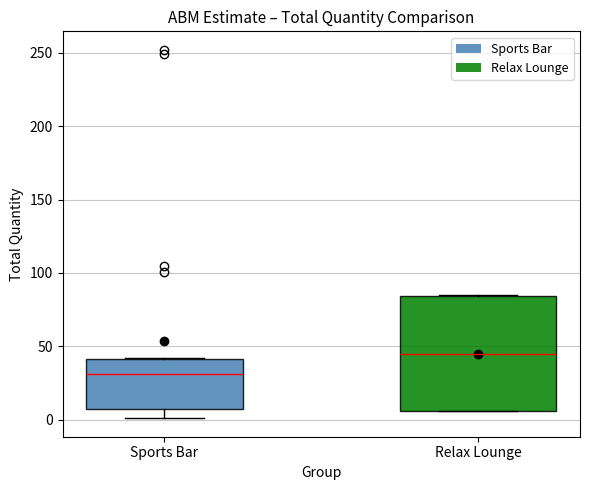

Reading left to right, read every box against the y-axis: the position of its median line, the range the box covers, and the ends of its whiskers. The values are not printed on the chart, so give them approximately, as read against the axis.

Sports Bar: median 30, box 5 to 40, whiskers 0 to 40
Relax Lounge: median 45, box 5 to 85, whiskers 5 to 85